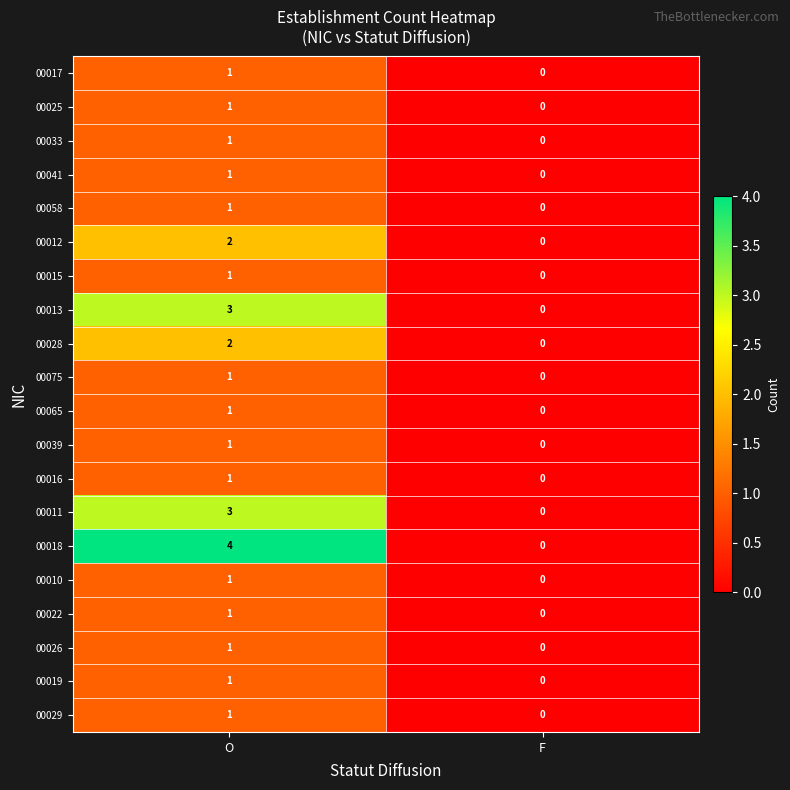

What is the sum of all 00013 values?

3